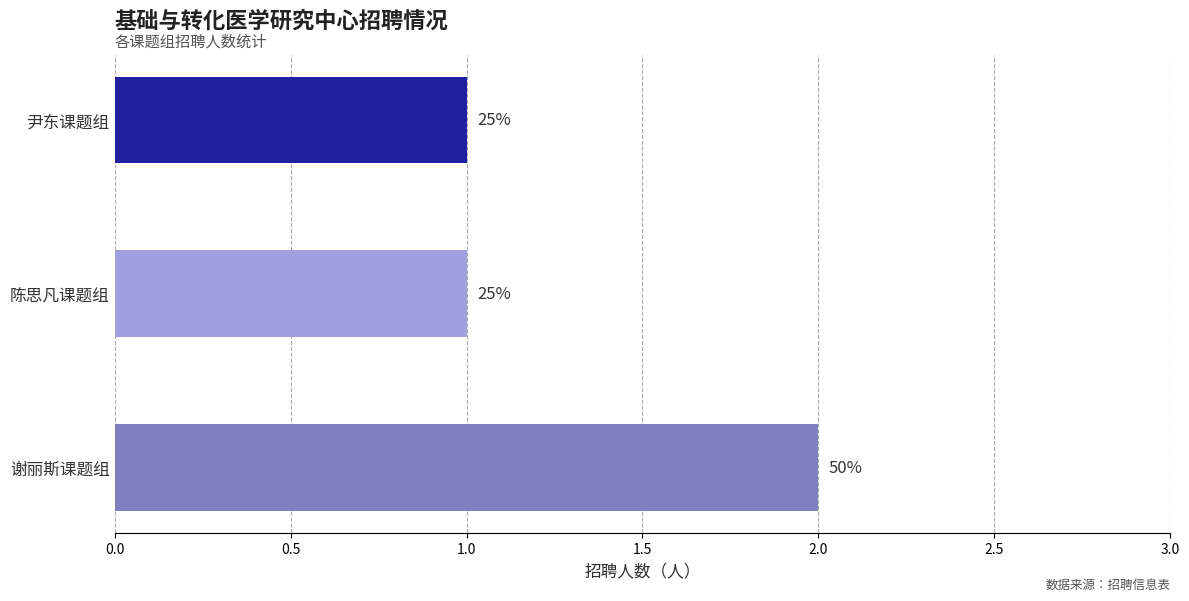

Are the bars horizontal?

Yes